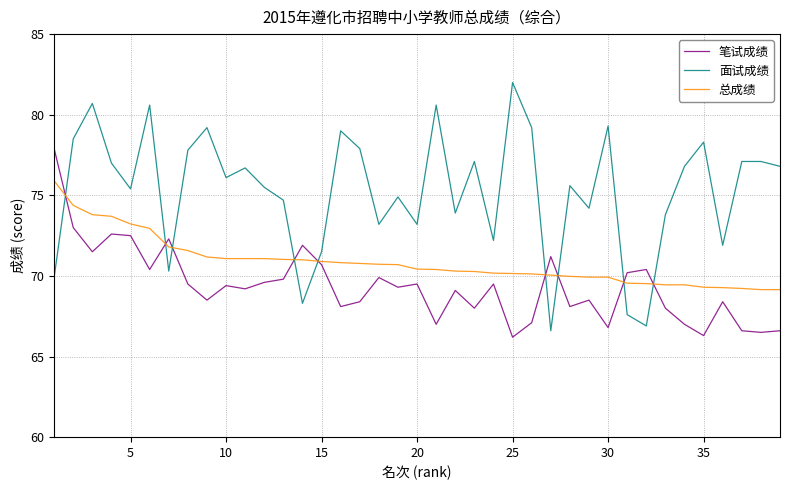

Which series ends up on top after the final intersection of 面试成绩 and 总成绩?

面试成绩